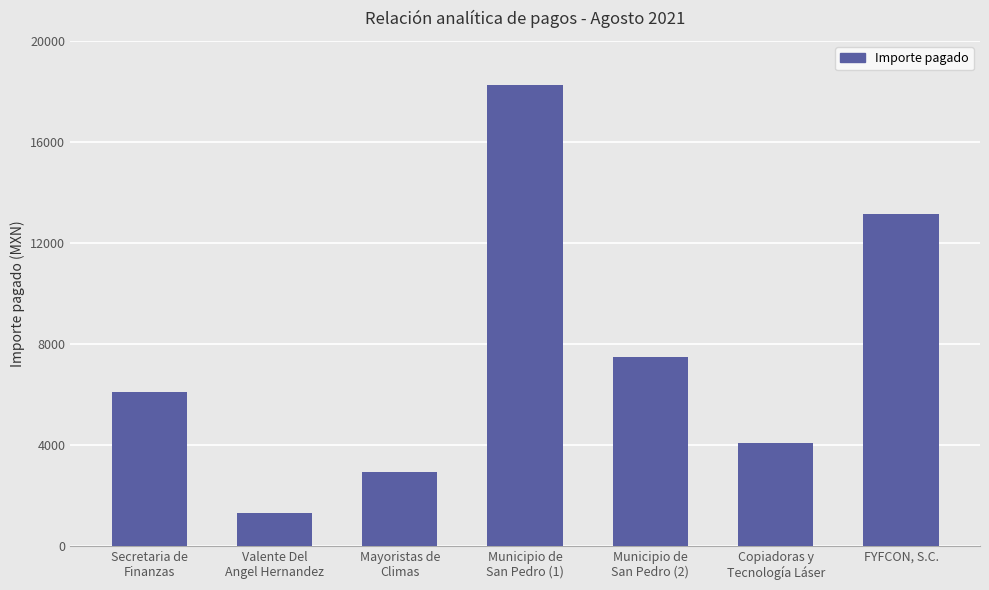

Which category has the highest value across all series?

Municipio de
San Pedro (1)